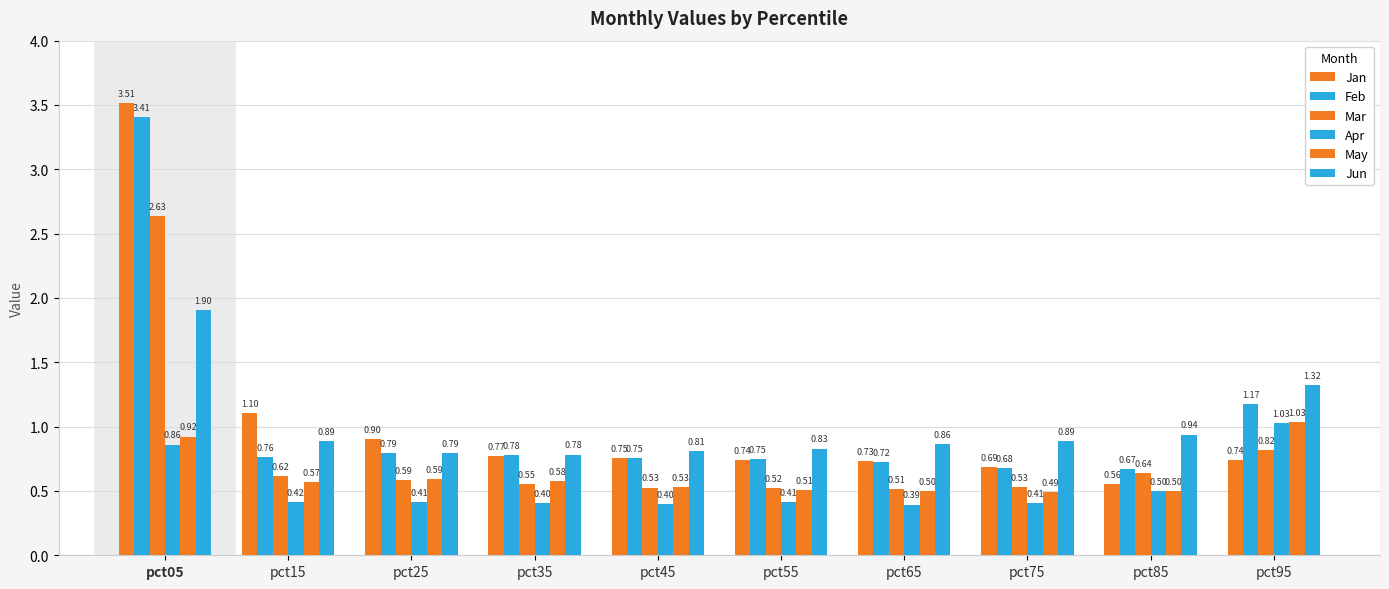

The May series shows 1.0 at pct35. True or false?

False